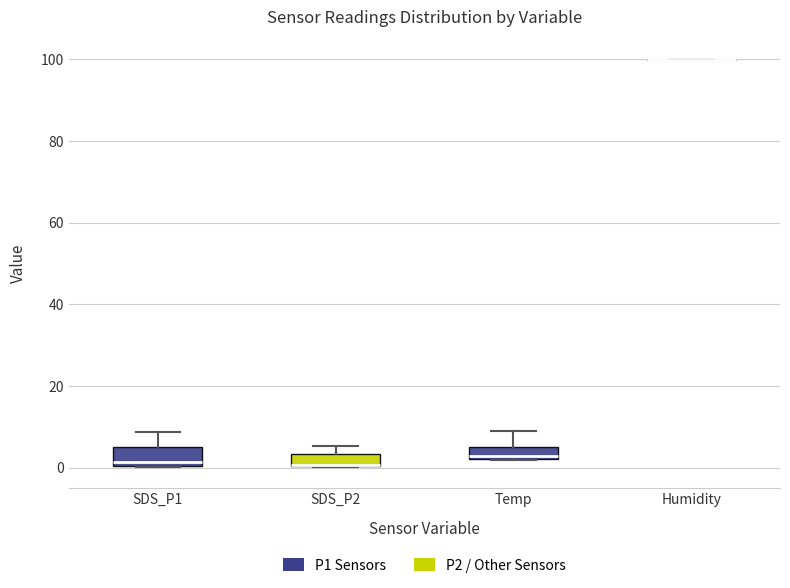

Where does the upper whisker of the box for SDS_P1 end on the y-axis? The values are not printed on the chart, so give them approximately, as read against the axis.

8